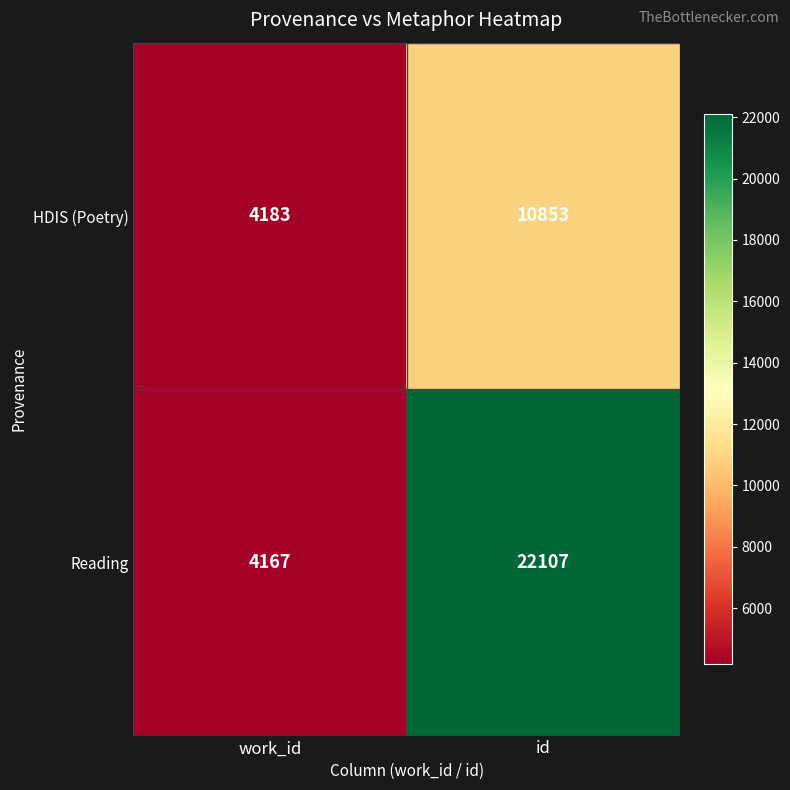

Which series has the largest total across all categories?

Reading